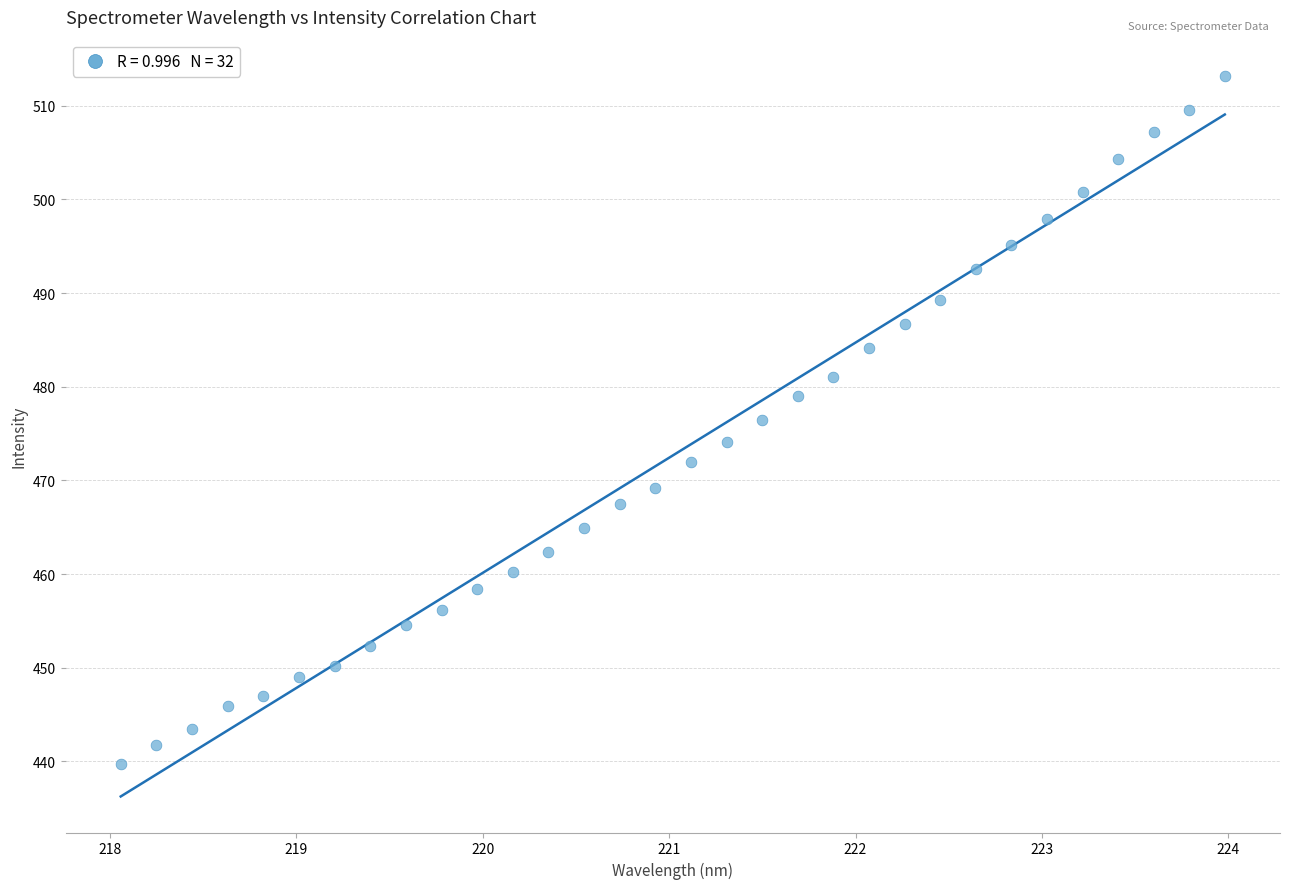

What is the range of Y values (max minus min)?

73.5